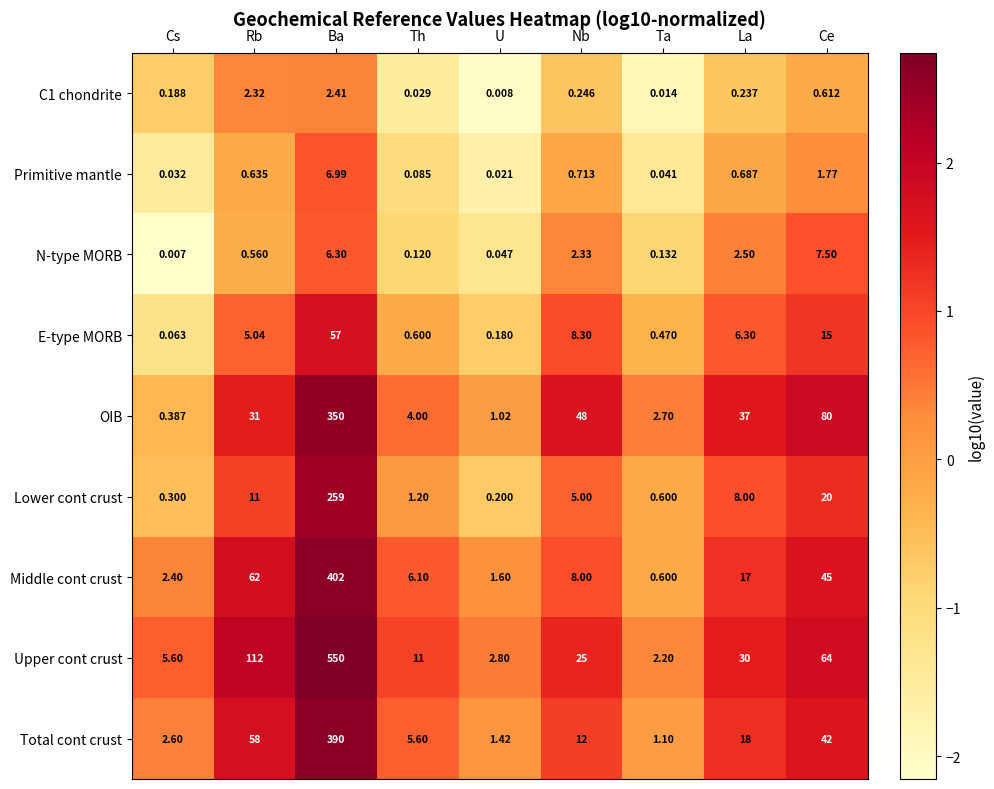

Which series has the largest range (max minus min)?

Upper cont crust